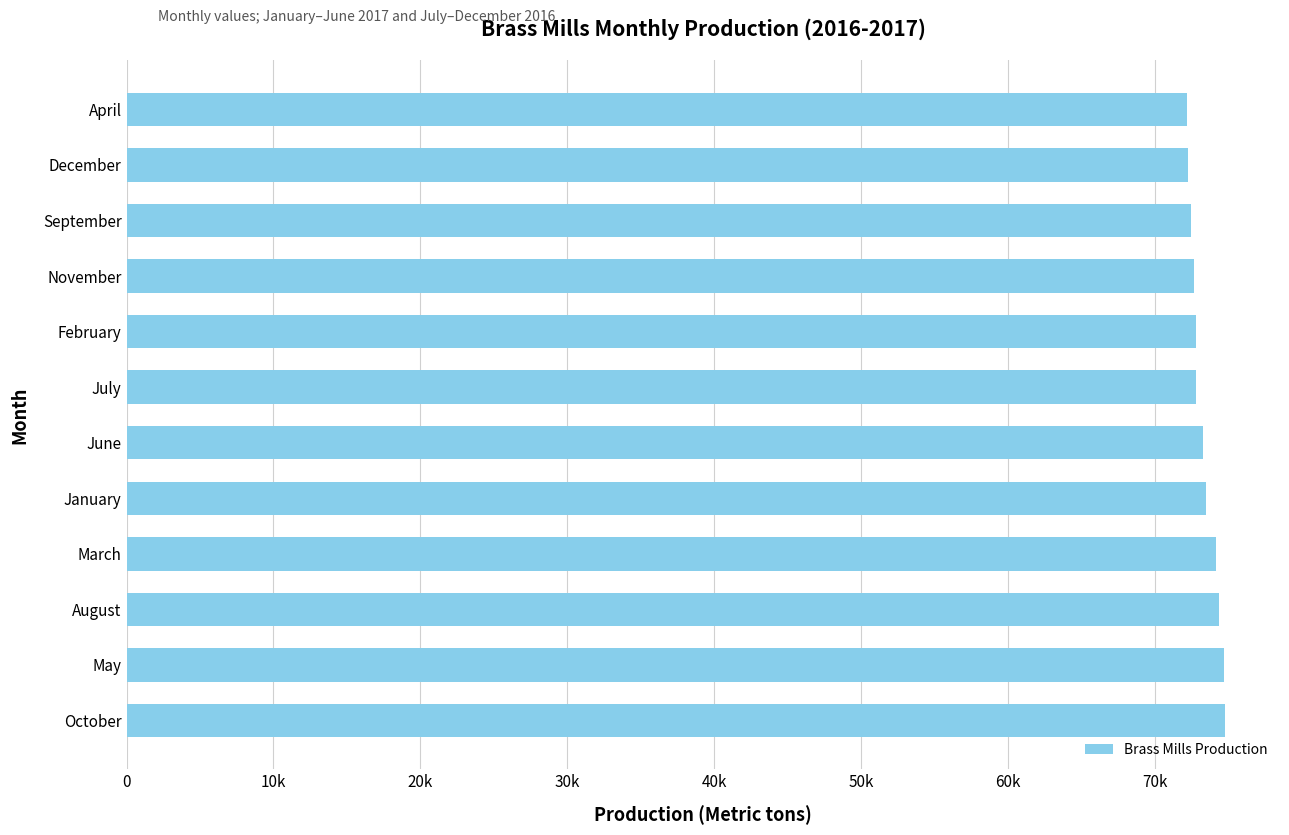

What is the maximum value shown in the chart?

74800